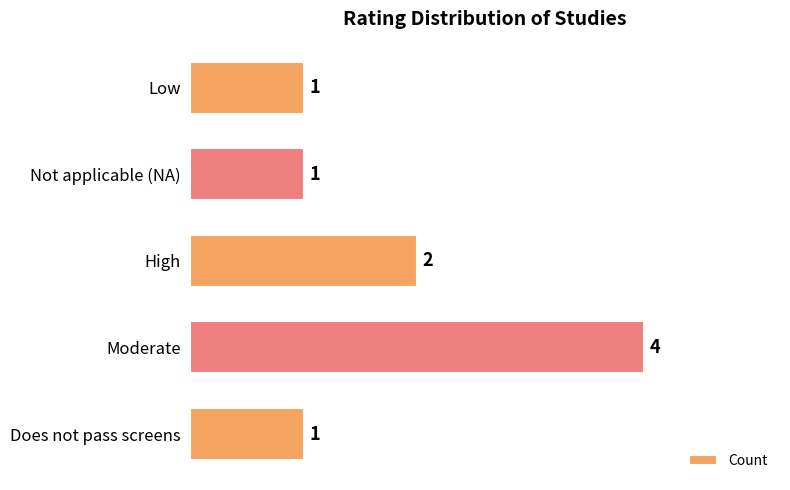

What is the sum of the values at Moderate and Does not pass screens?

5